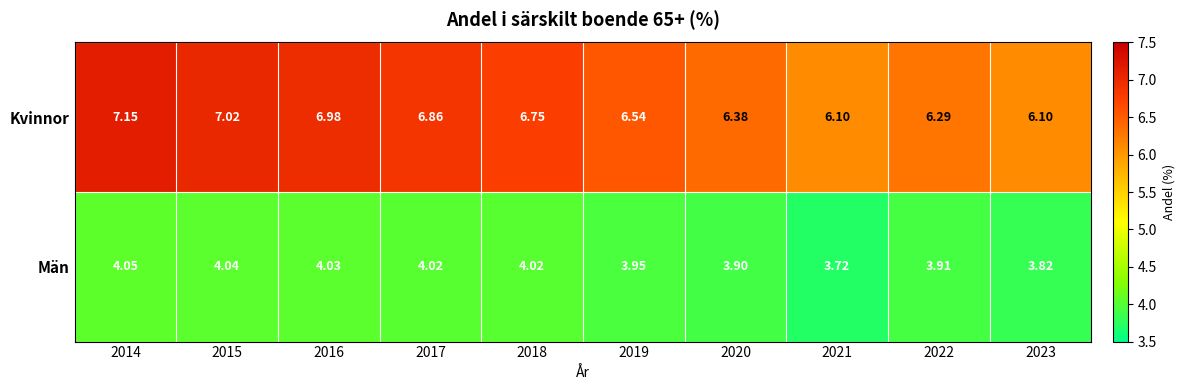

Rank the series by their average value, from lowest to highest.

Män, Kvinnor